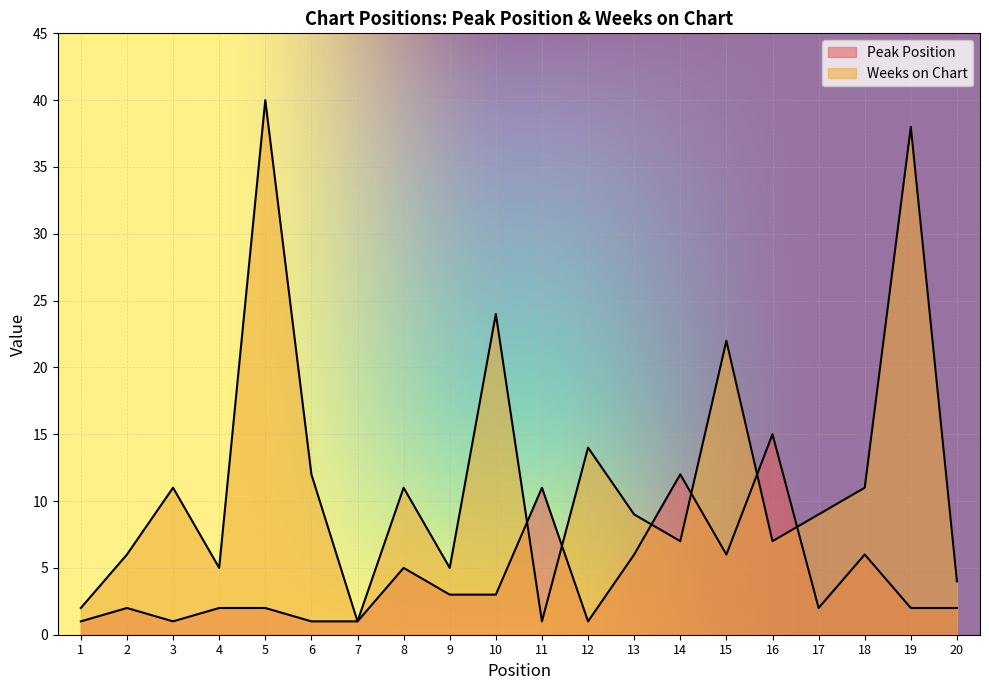

What is the average value of the Peak Position series?

4